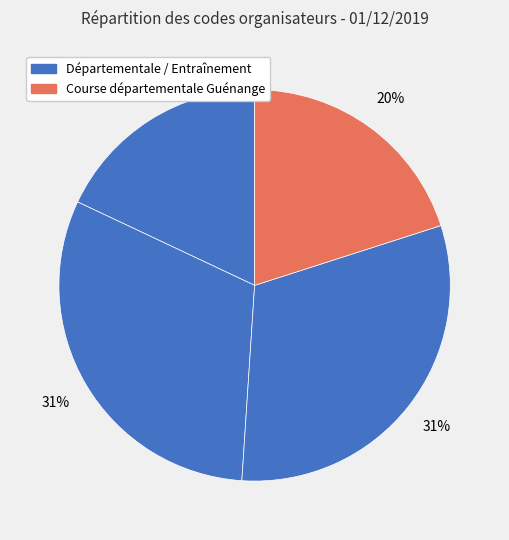

How many slices are in this pie chart?

4